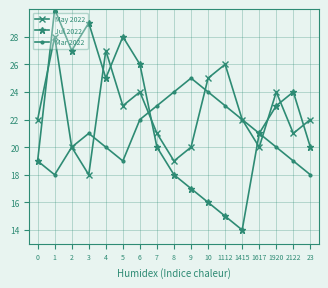

What is the label of the 13th point from the left?

1415